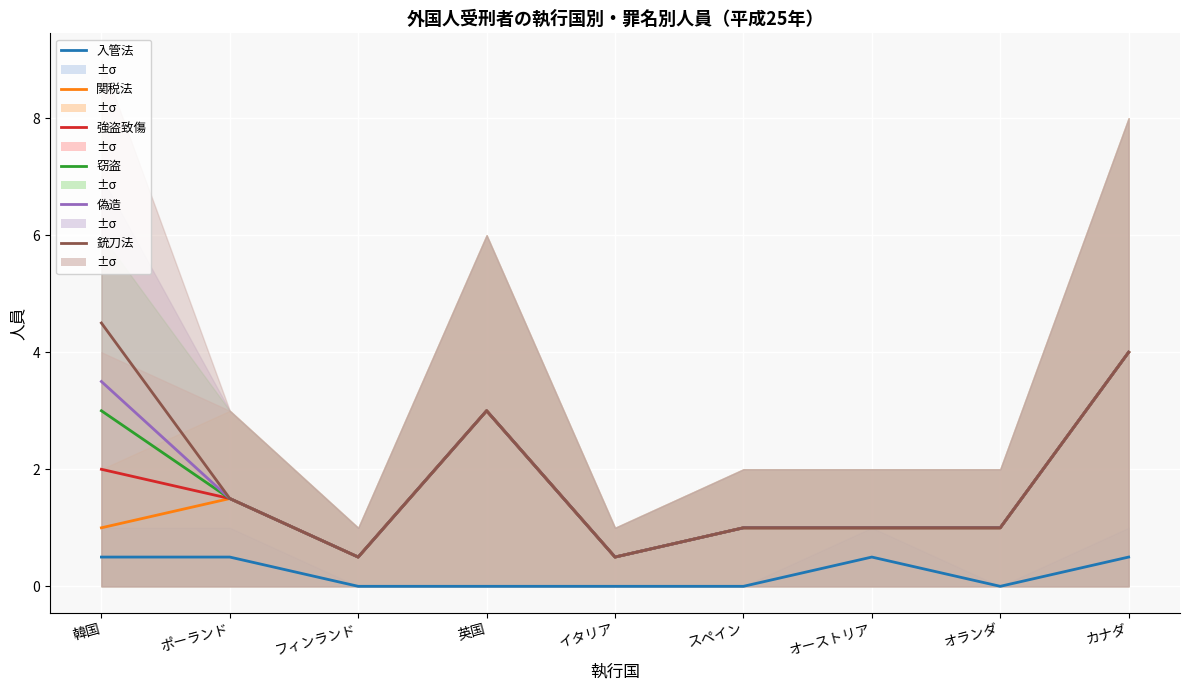

Which series has the widest spread of values?

銃刀法